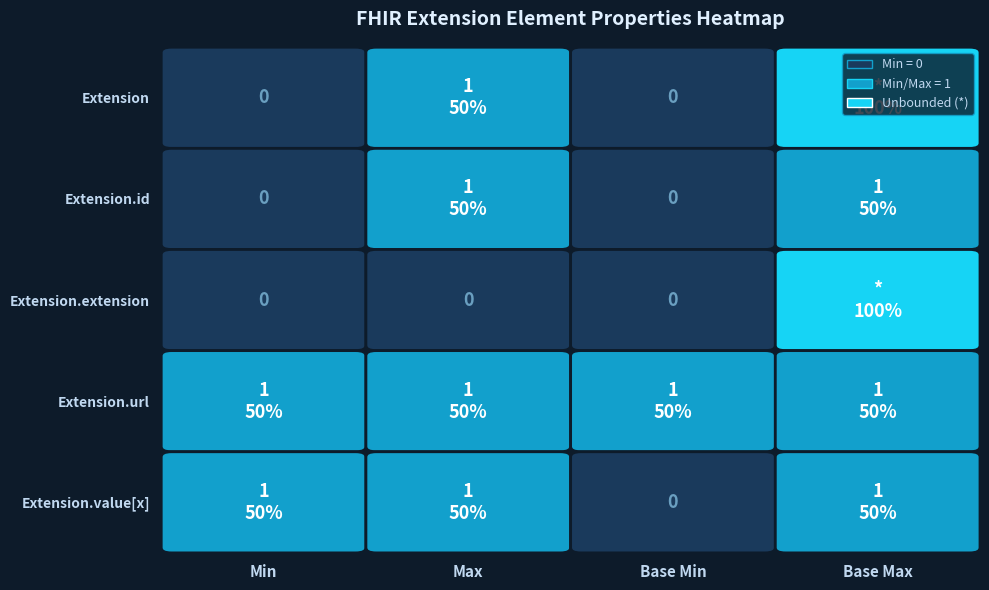

List the labels in order of Extension value, largest first.

2, 3, 0, 1